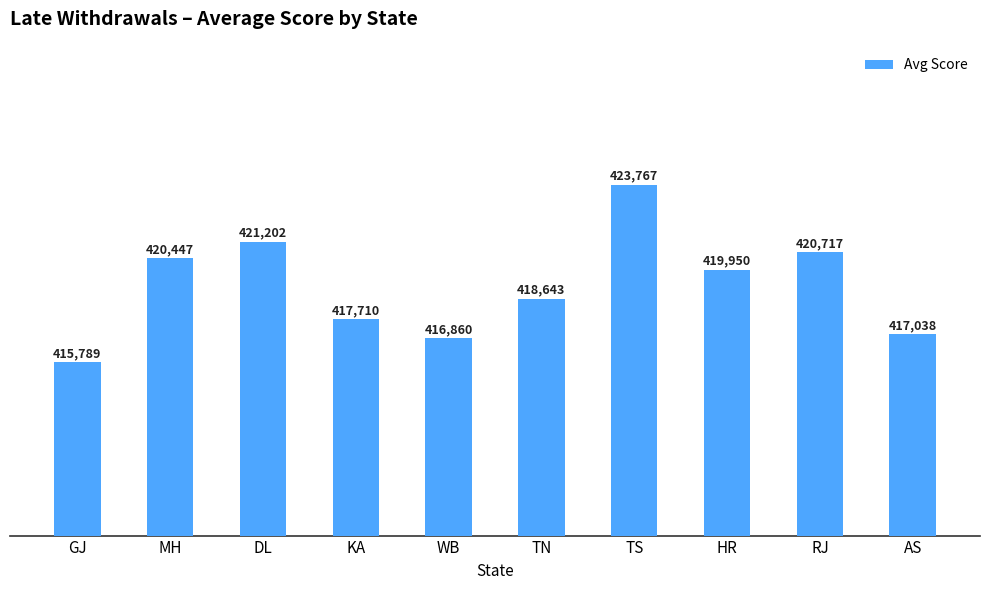

What is the minimum value shown in the chart?

415789